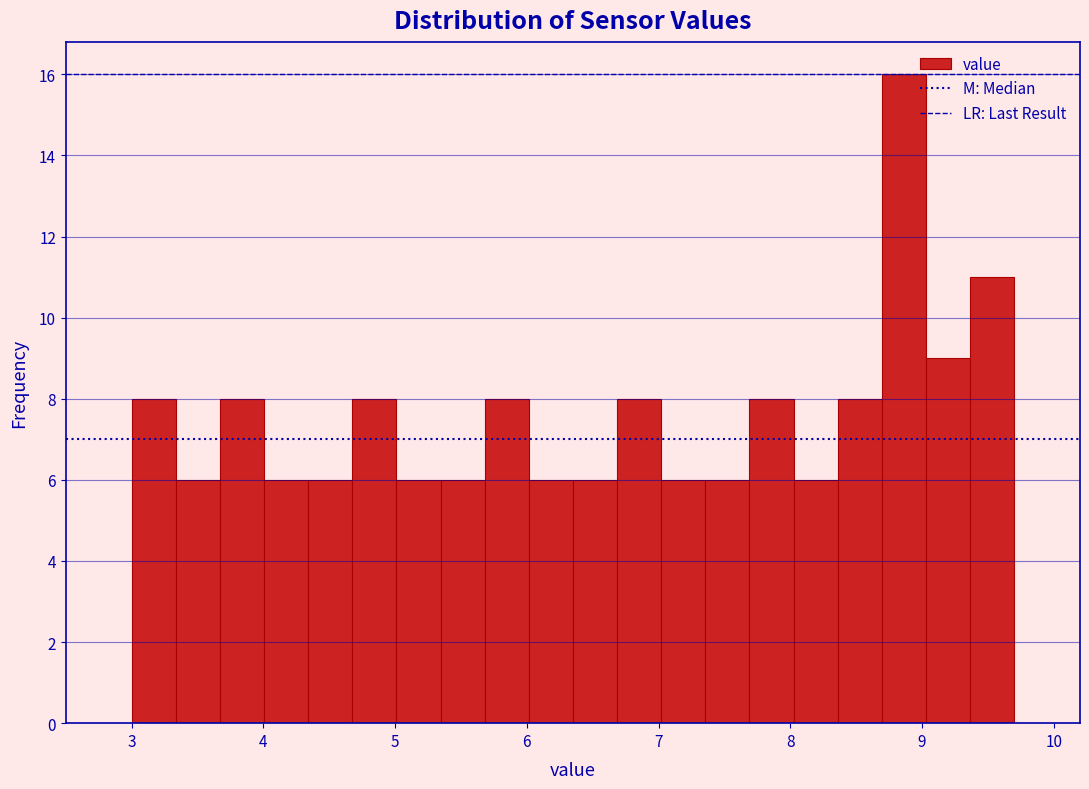

Read against the x-axis, roughly where is the centre of the tallest bar?

8.9